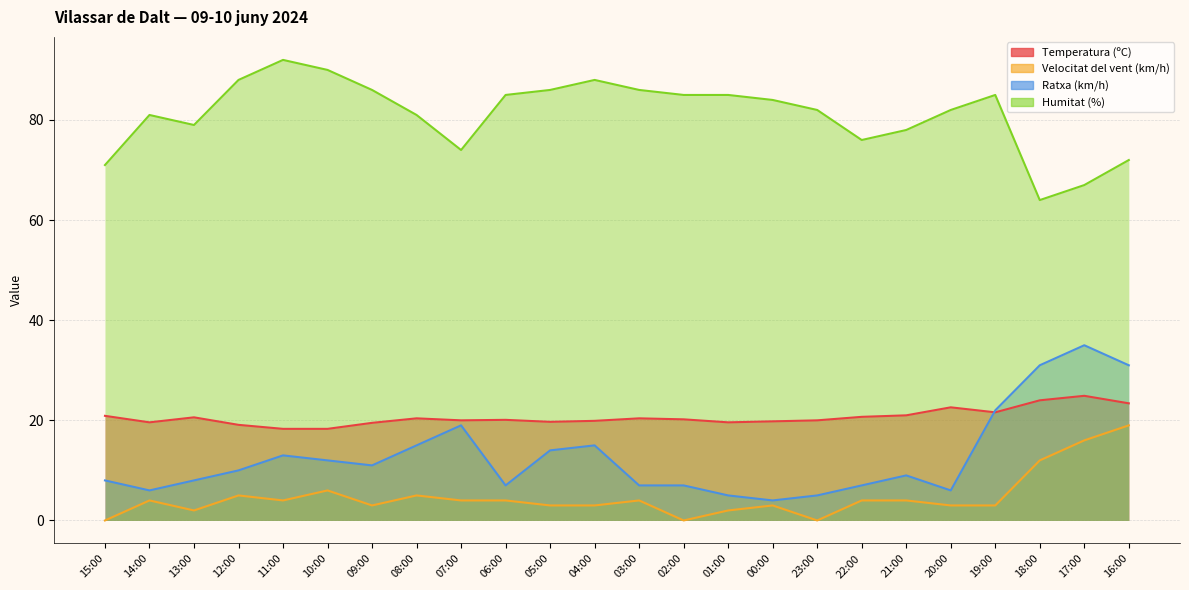

How many values in the Ratxa (km/h) series exceed 10?

11